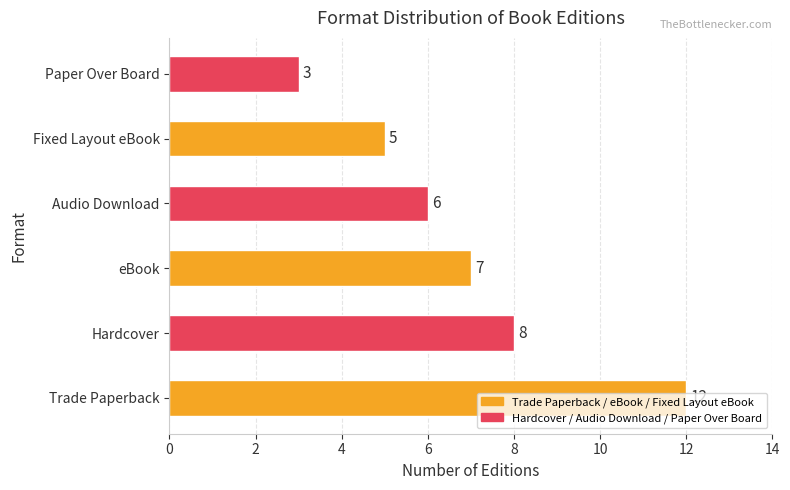

What is the average value?

7